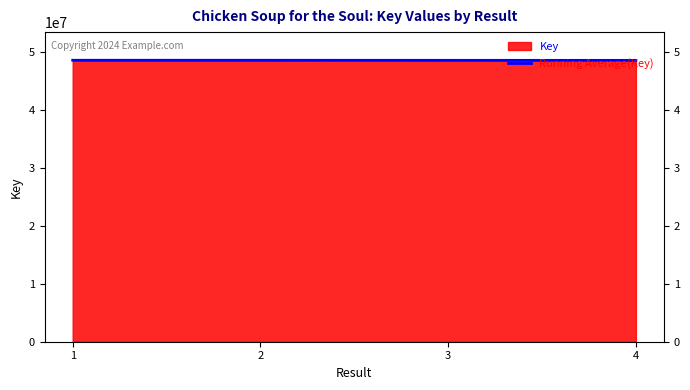

How many series are shown in this chart?

2